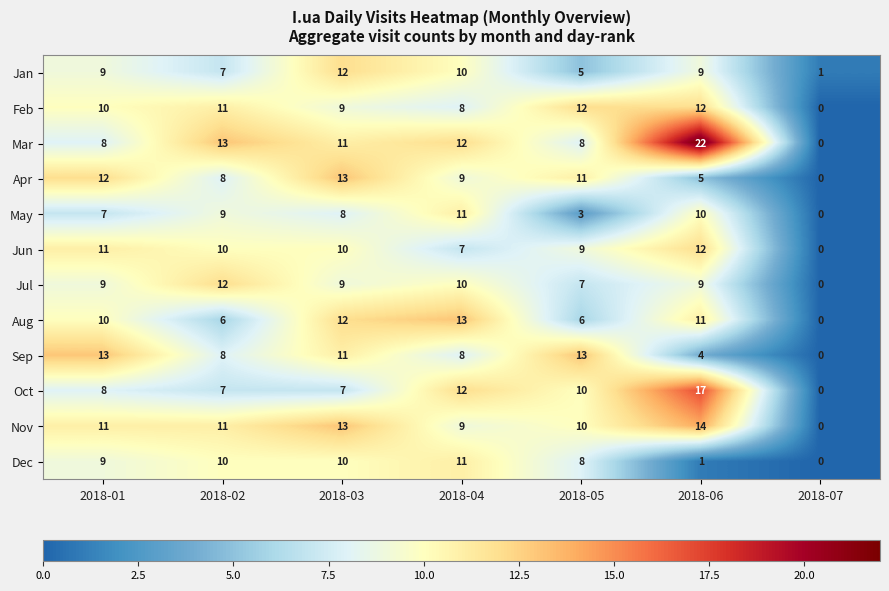

The value of May at 2018-07 is 7. True or false?

False